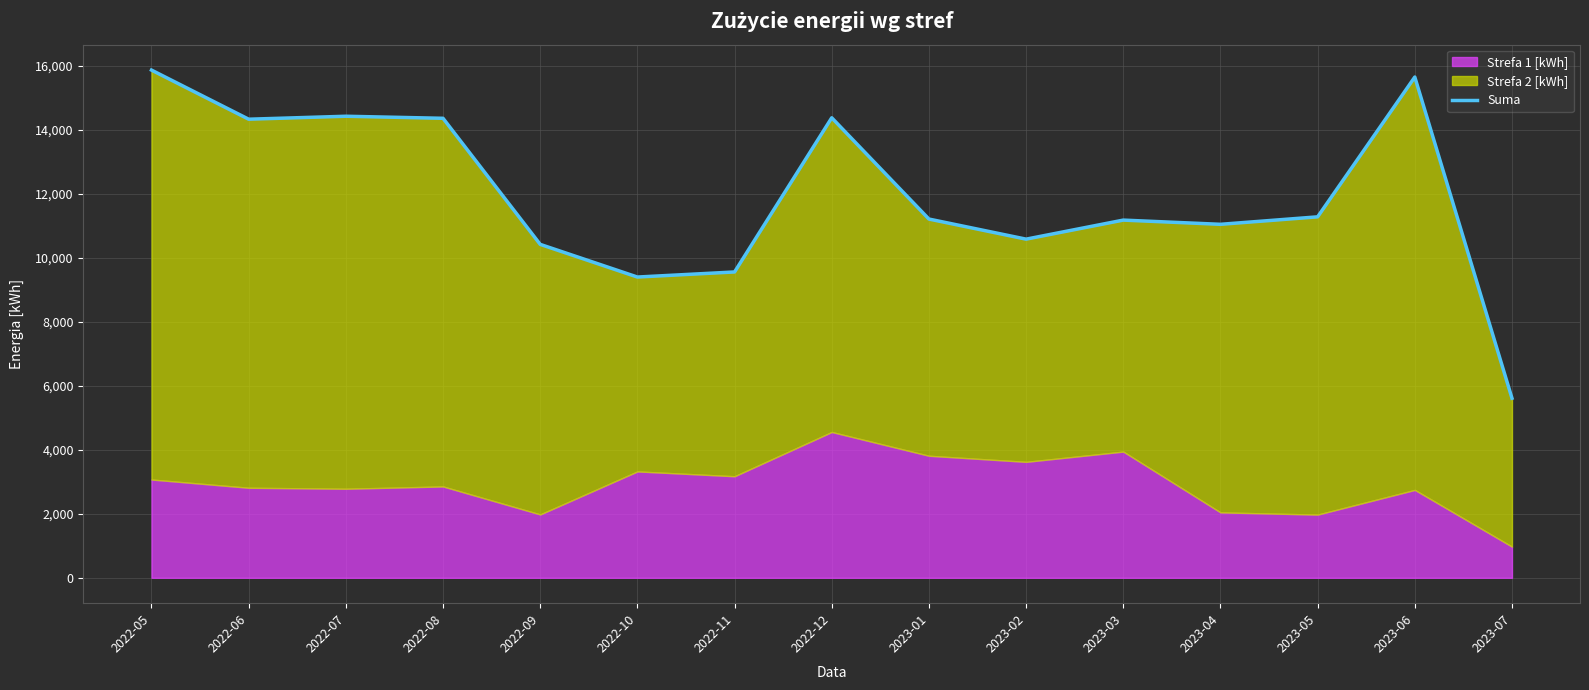

List the labels in order of value, smallest first.

2023-07, 2022-10, 2022-11, 2022-09, 2023-02, 2023-04, 2023-03, 2023-01, 2023-05, 2022-06, 2022-08, 2022-12, 2022-07, 2023-06, 2022-05